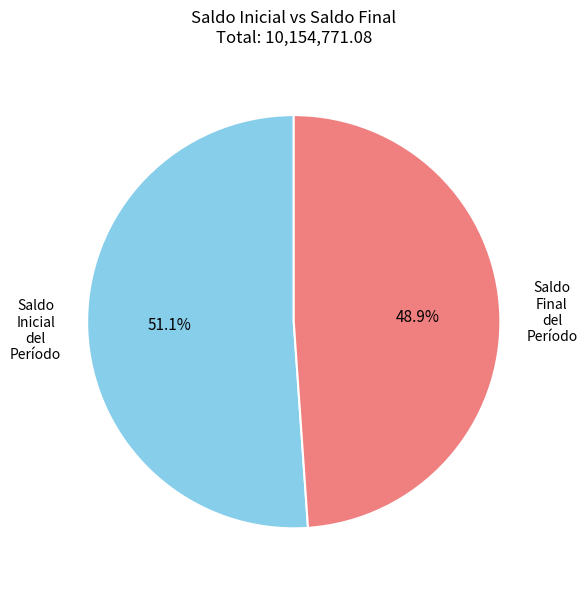

What percentage is the Saldo Inicial del Período slice, to the nearest percent?

51%